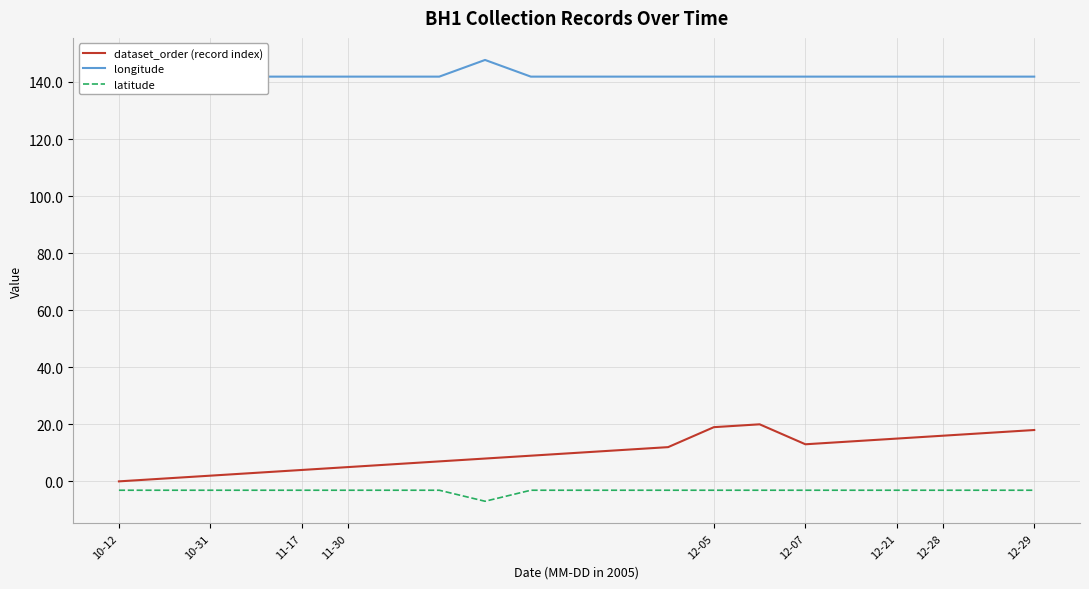

How many interior local valleys does the dataset_order (record index) series have?

1